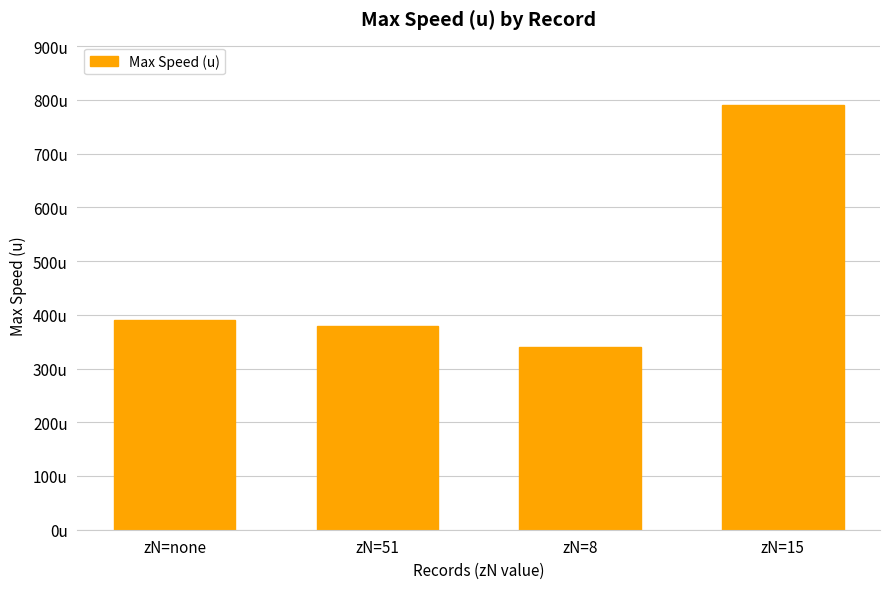

What is the sum of the values at zN=8 and zN=15?

1130